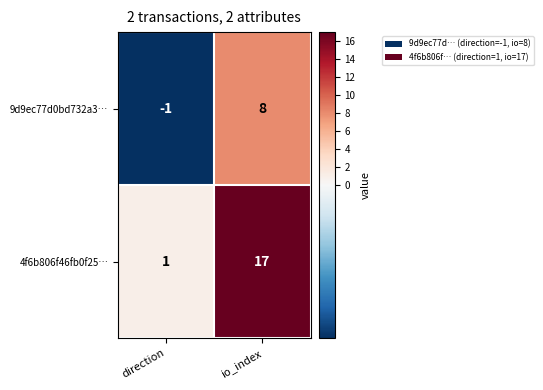

What is the difference between the maximum and minimum values in the 4f6b806f46fb0f25… series?

16